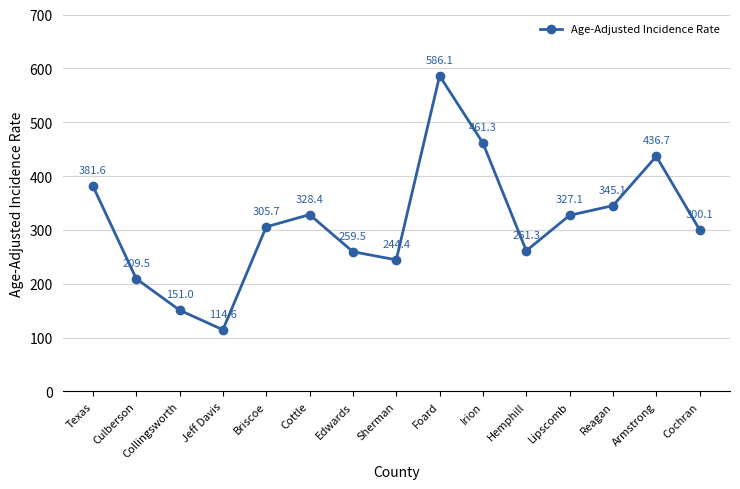

Where is the first local minimum?

Jeff Davis